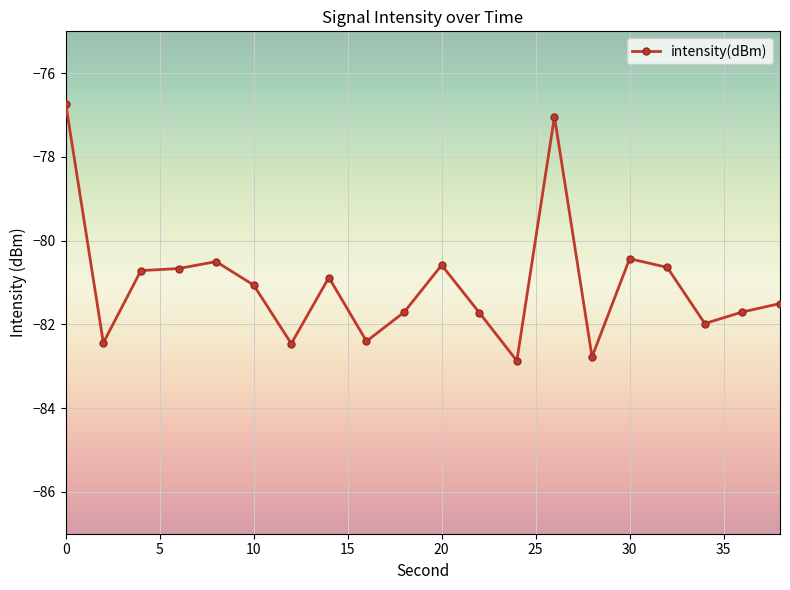

What is the minimum value shown in the chart?

-82.9